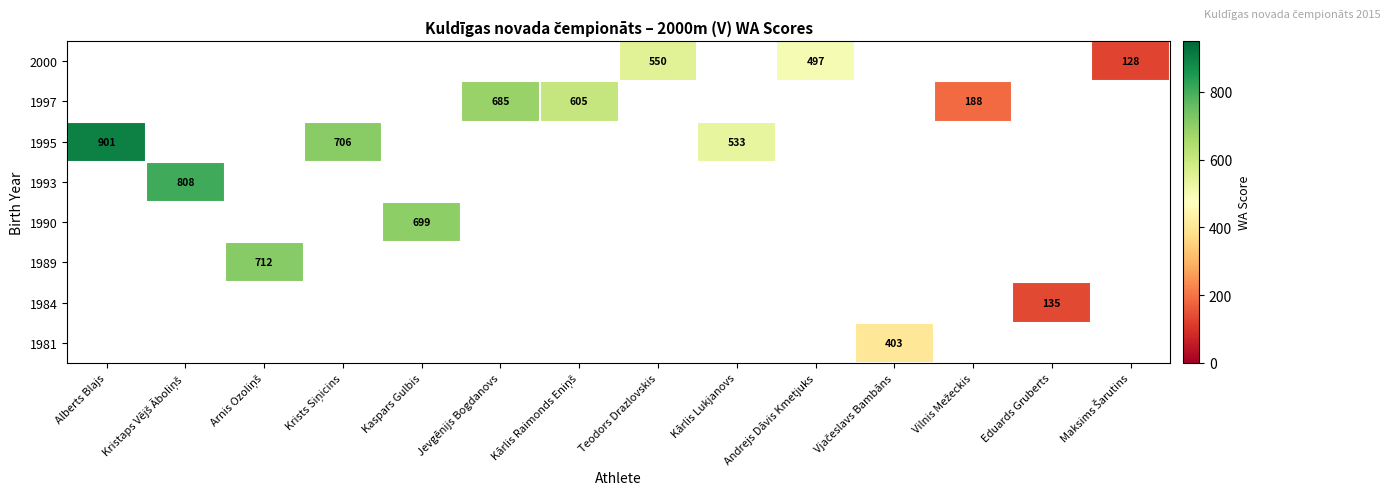

Count the number of categories in the chart.

14